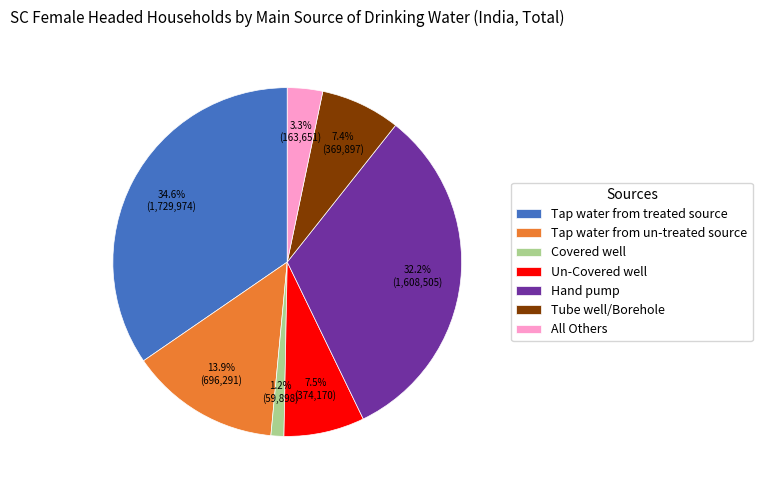

True or false: Un-Covered well accounts for 7% of the total.

True